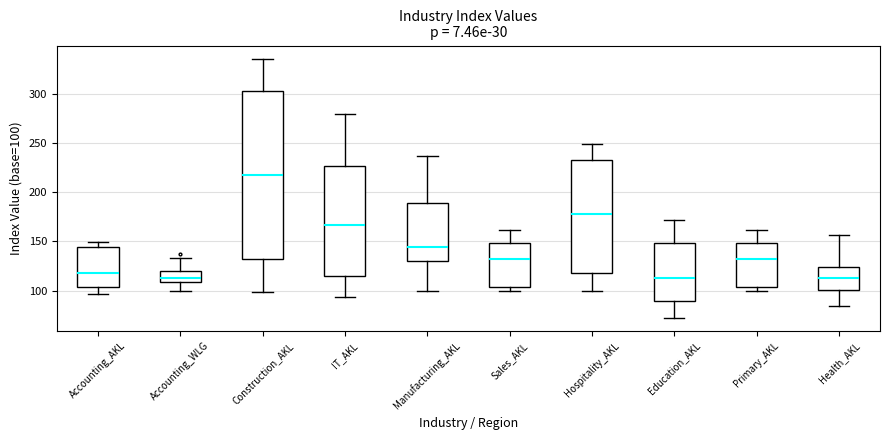

Where is the lower edge of the box for IT_AKL on the y-axis? The values are not printed on the chart, so give them approximately, as read against the axis.

115